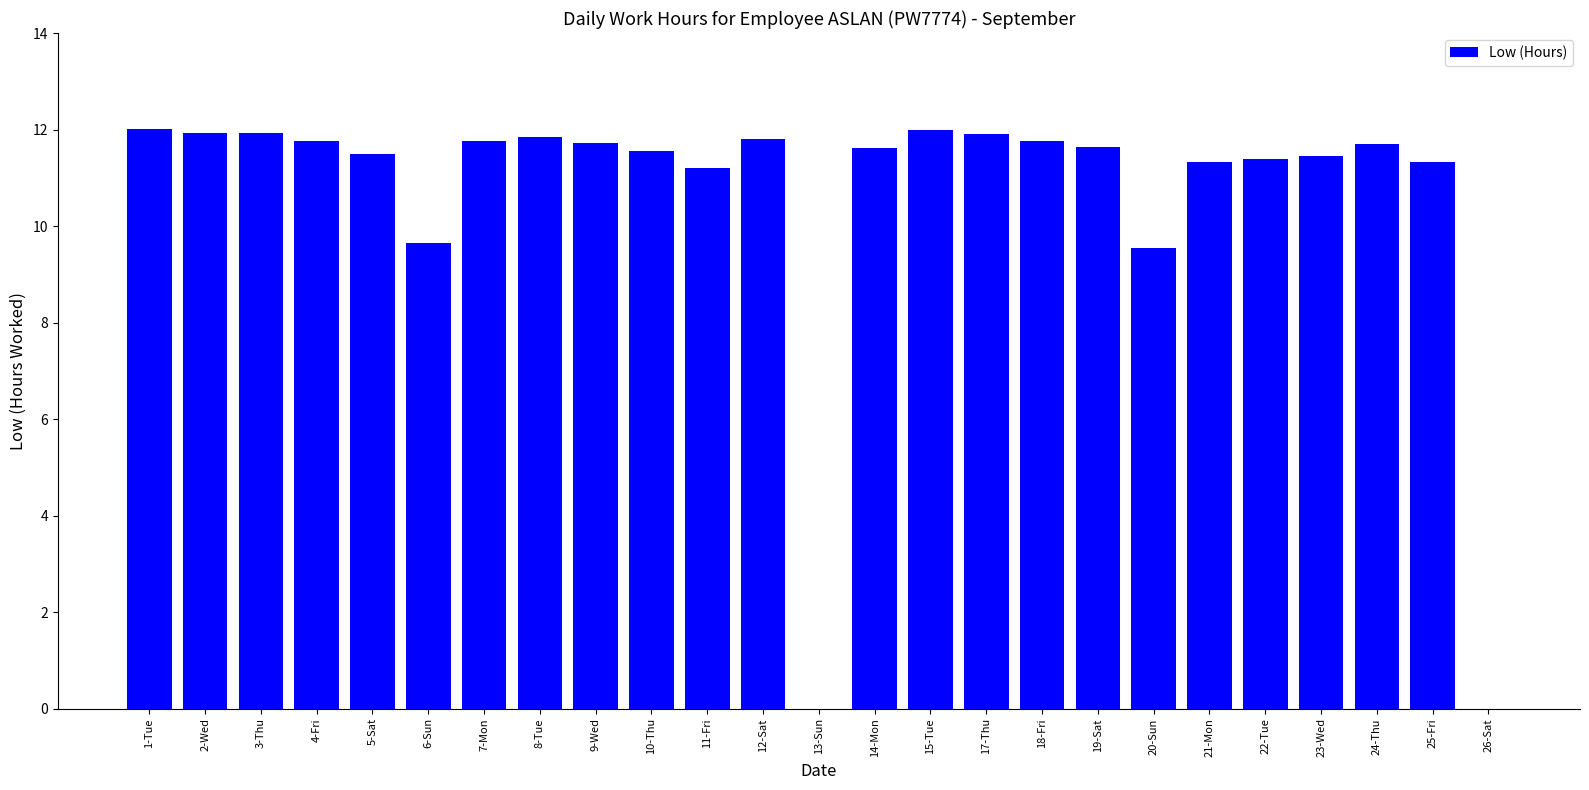

Is it true that the value at 9-Wed is 5.2?

False